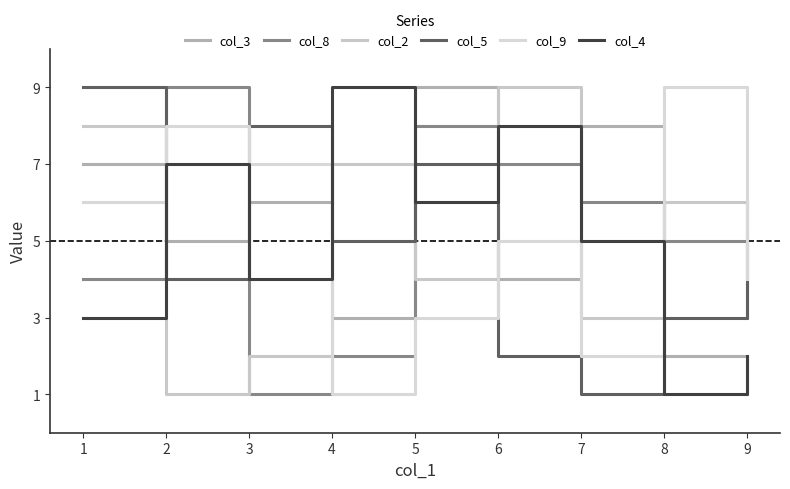

At which label does col_4 first exceed 5?

2